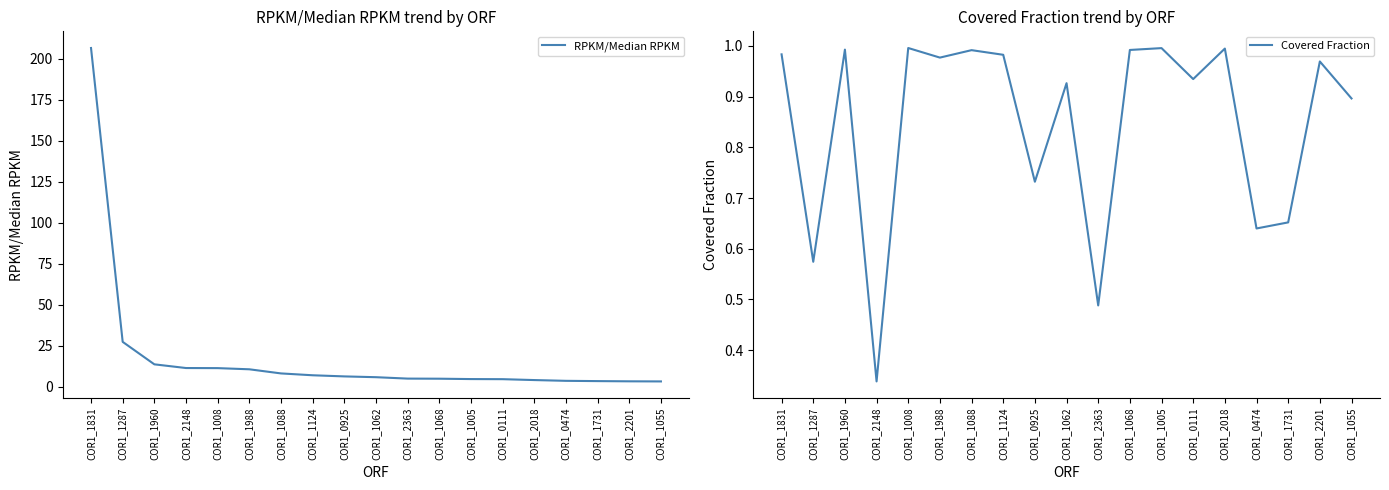

True or false: Covered Fraction has more than 2 interior local peaks.

True